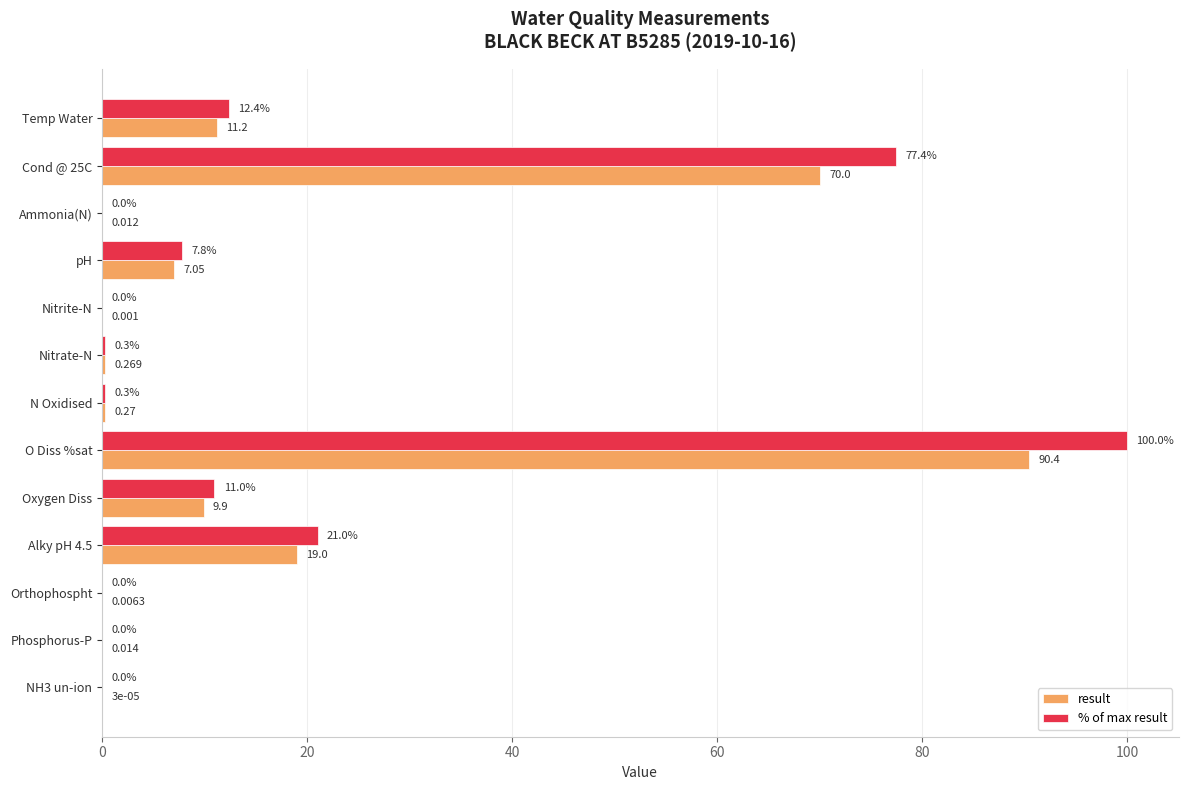

Which label corresponds to the largest value in the chart?

O Diss %sat